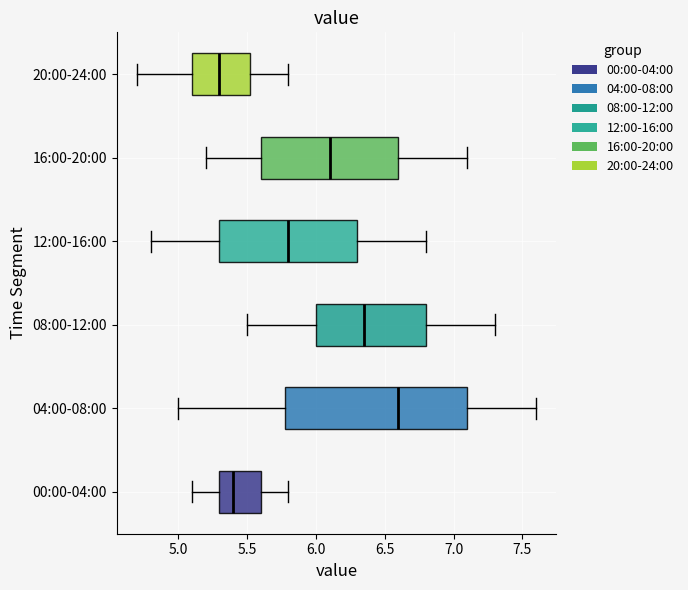

Reading bottom to top, read every box against the x-axis: the position of its median line, the range the box covers, and the ends of its whiskers. The values are not printed on the chart, so give them approximately, as read against the axis.

00:00-04:00: median 5.40, box 5.30 to 5.60, whiskers 5.10 to 5.80
04:00-08:00: median 6.60, box 5.80 to 7.10, whiskers 5.00 to 7.60
08:00-12:00: median 6.35, box 6.00 to 6.80, whiskers 5.50 to 7.30
12:00-16:00: median 5.80, box 5.30 to 6.30, whiskers 4.80 to 6.80
16:00-20:00: median 6.10, box 5.60 to 6.60, whiskers 5.20 to 7.10
20:00-24:00: median 5.30, box 5.10 to 5.55, whiskers 4.70 to 5.80